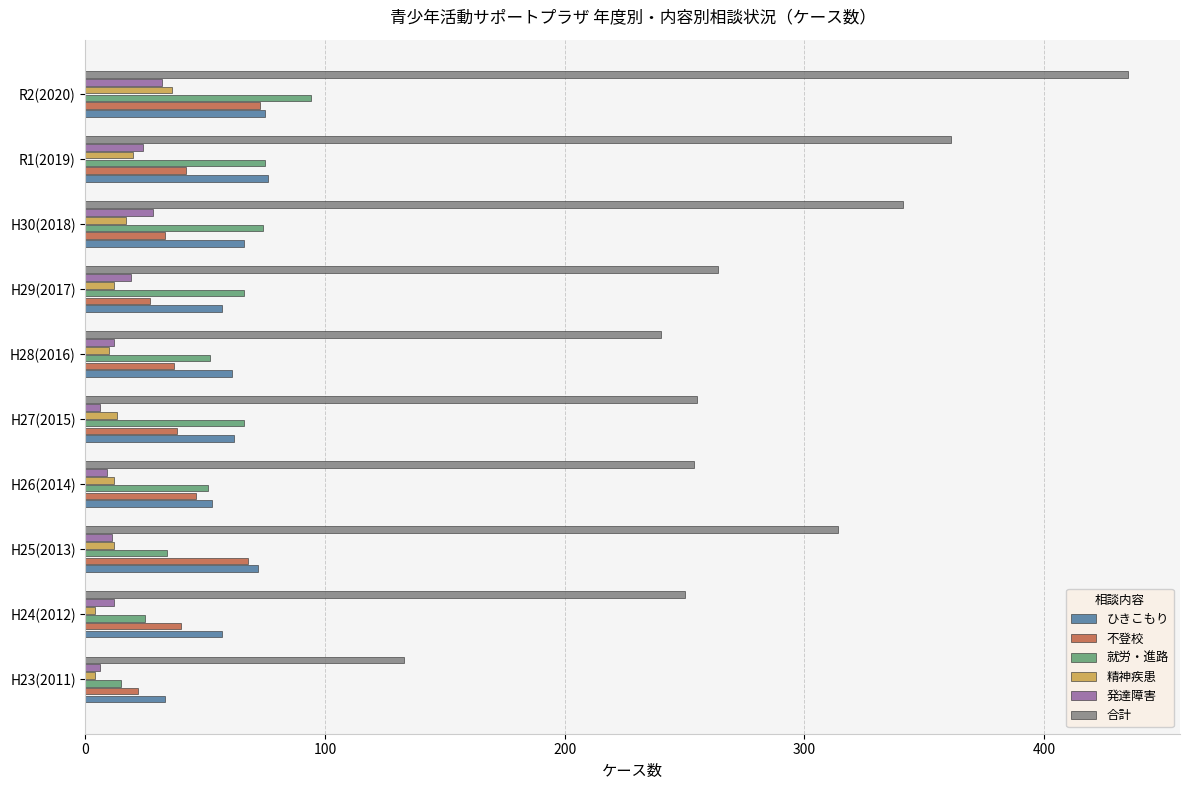

What is the difference between the second highest and minimum values in the 就労・進路 series?

60